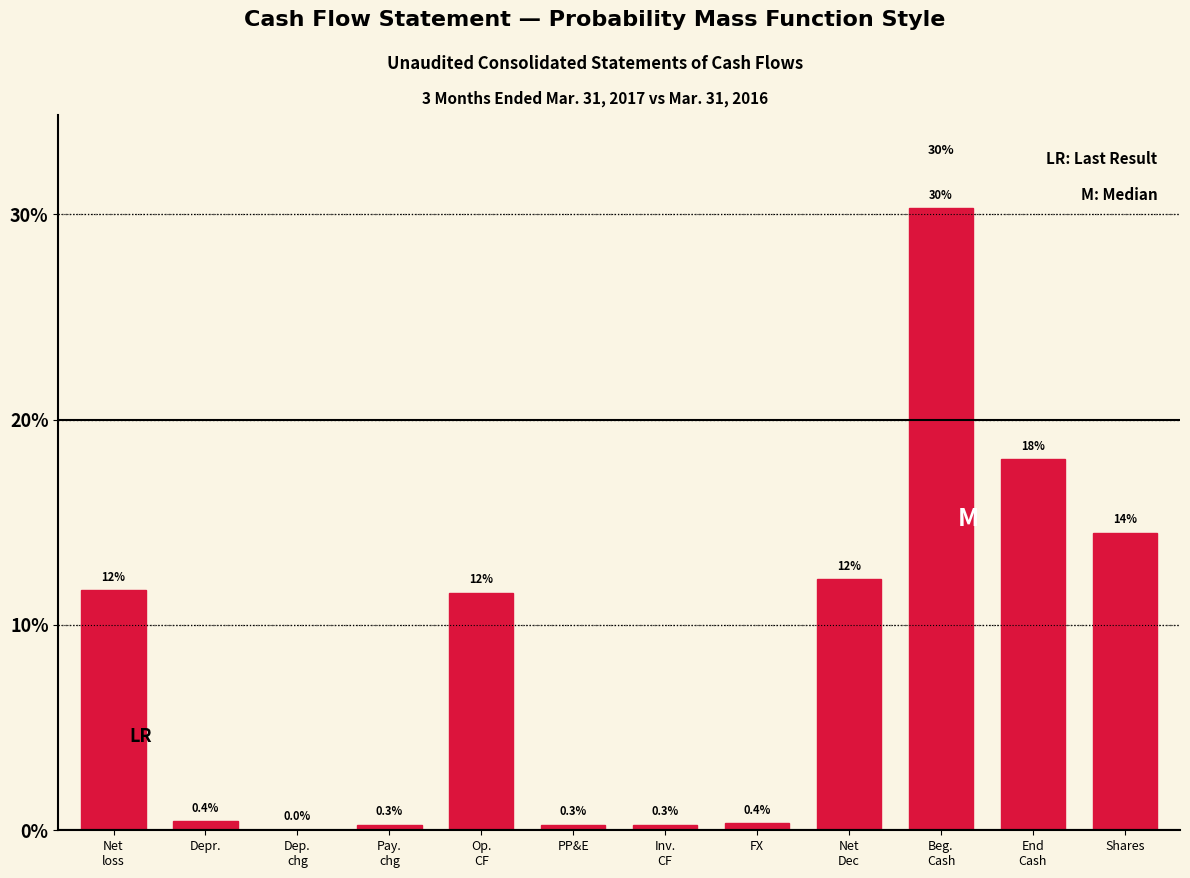

True or false: the data shows 0.4 at Depr..

True